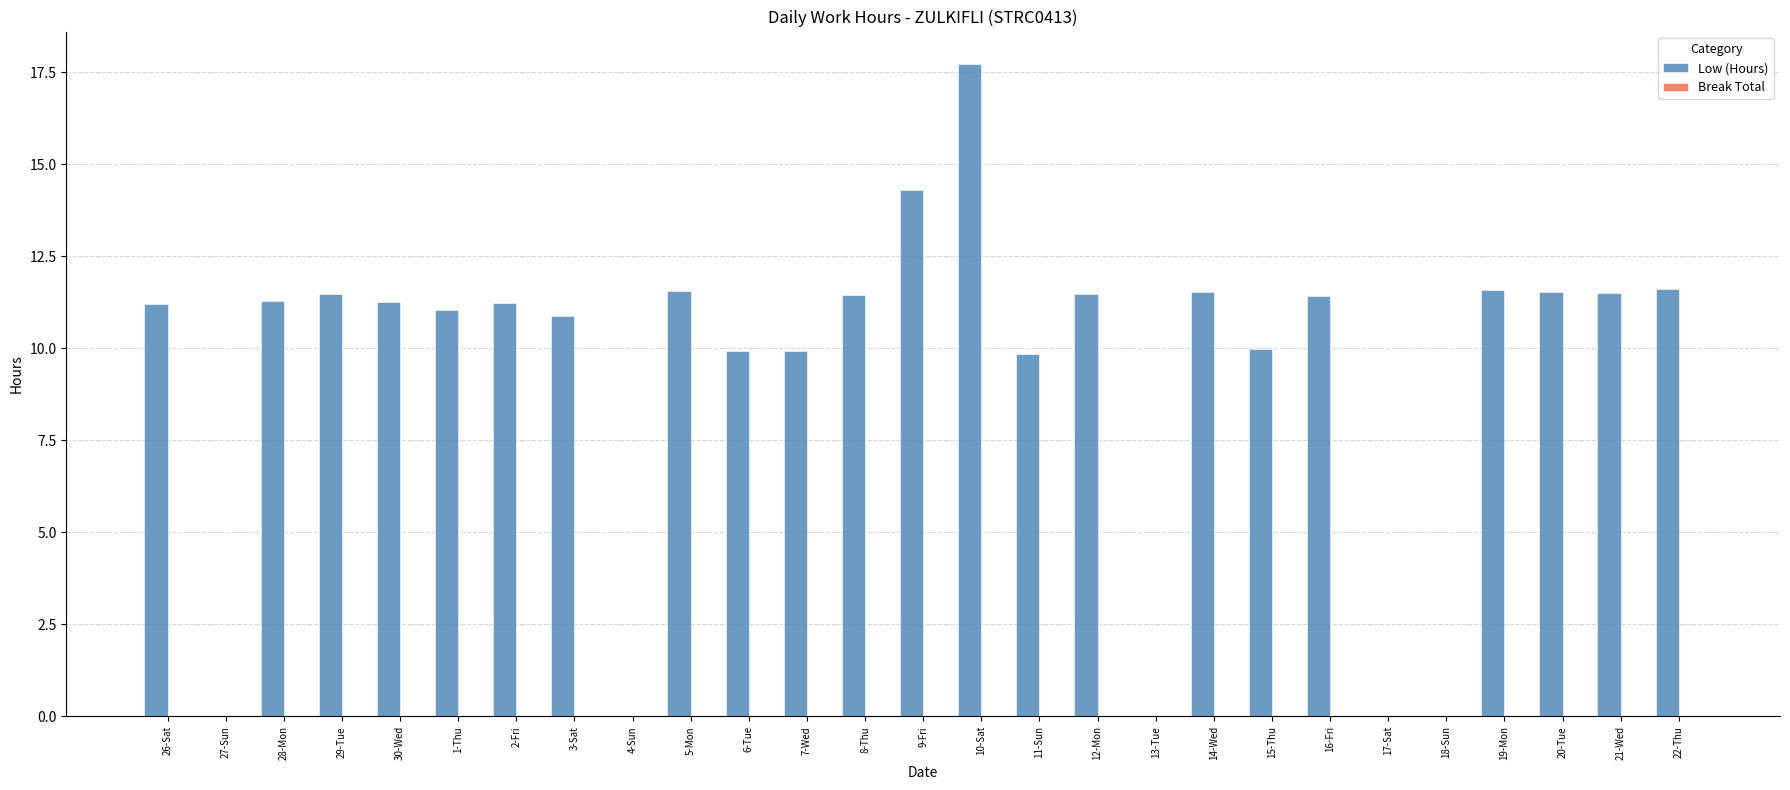

What is the maximum value shown in the chart?

17.7